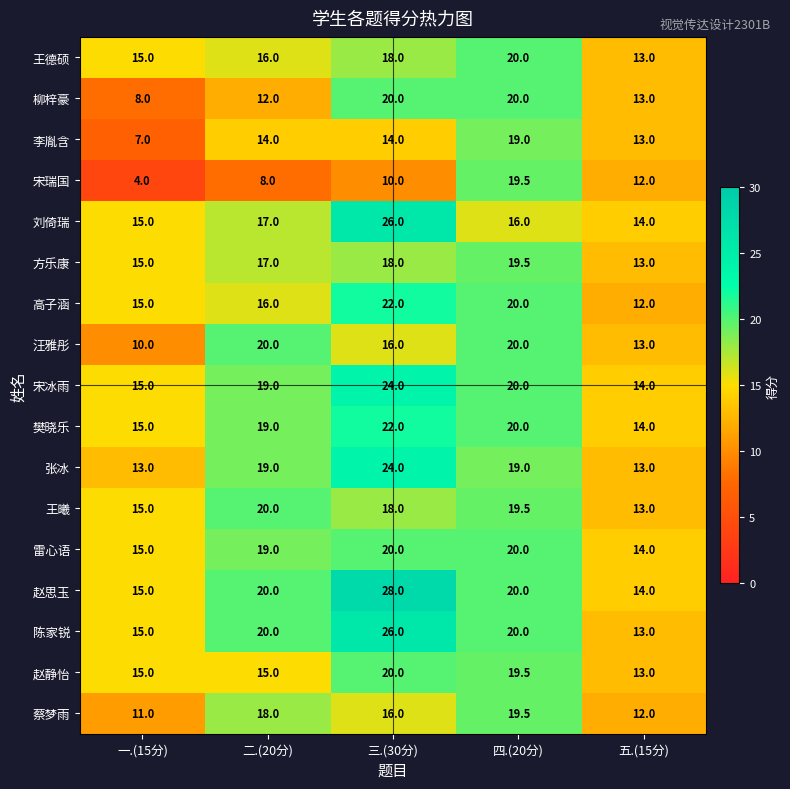

Which series has the widest spread of values?

宋瑞国